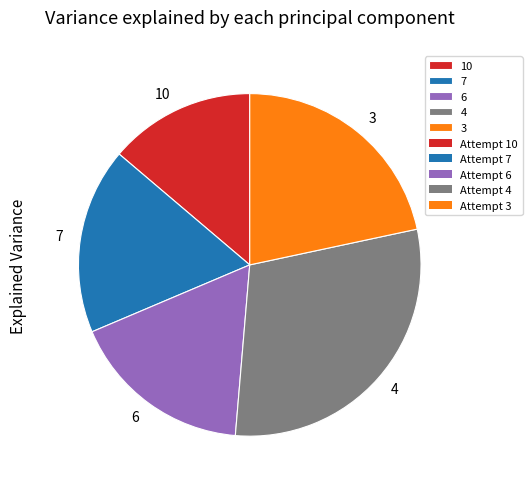

Approximately how many times larger is the value at 6 compared to 10?

1.3